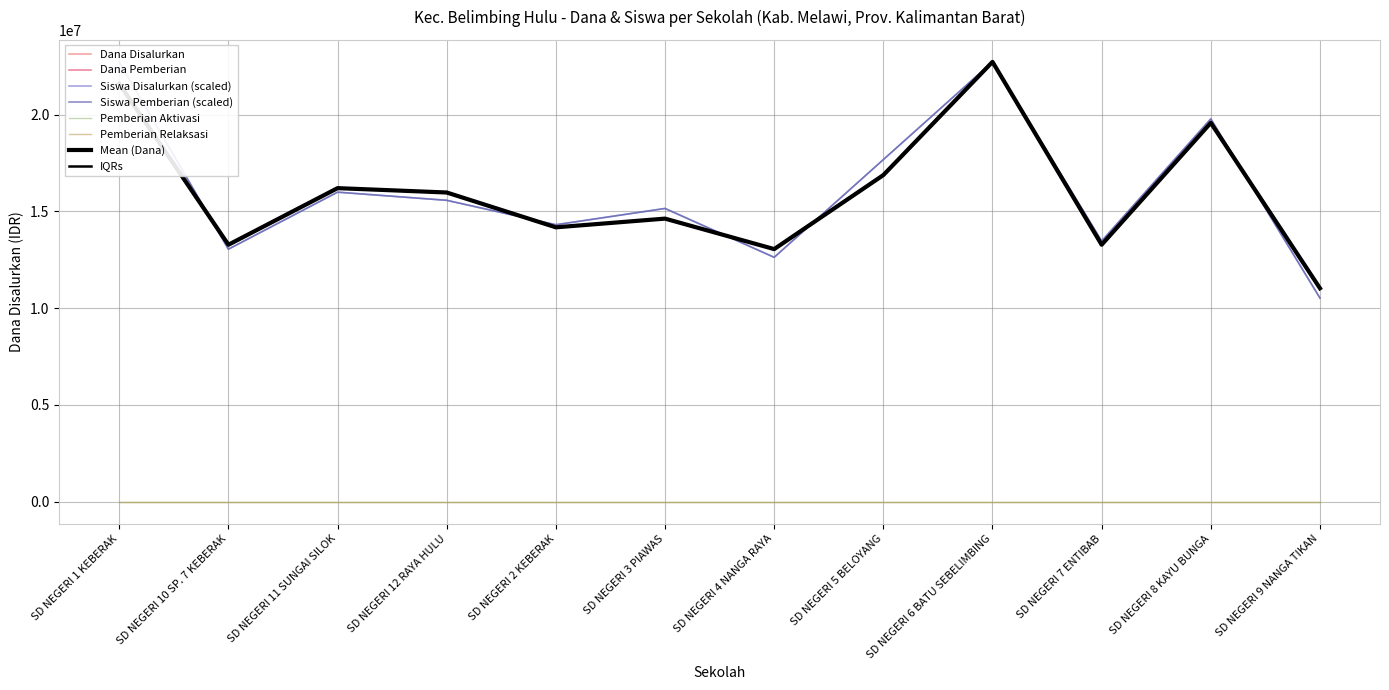

How many data points in Siswa Disalurkan are above 15570833?

6